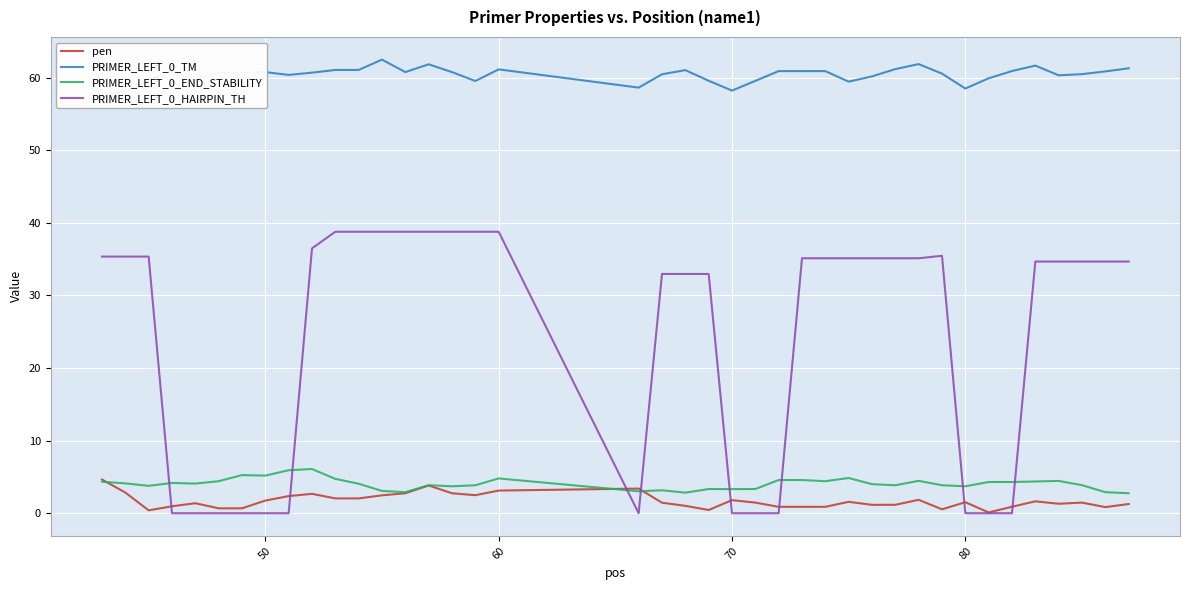

Reading left to right, what are all the values shown in this chart?

pen: 4.6	2.8	0.4	1.0	1.4	0.7	0.7	1.7	2.4	2.7	2.0	2.0	2.5	2.7	3.8	2.7	2.5	3.1	3.4	1.4	1.0	0.4	1.8	1.5	0.9	0.9	0.9	1.6	1.2	1.2	1.8	0.5	1.5	0.1	0.9	1.6	1.3	1.5	0.8	1.3
PRIMER_LEFT_0_TM: 57.4	58.2	59.6	61.0	59.6	60.7	60.7	60.7	60.4	60.7	61.0	61.0	62.5	60.7	61.8	60.7	59.5	61.1	58.6	60.4	61.0	59.6	58.2	59.5	60.9	60.9	60.9	59.4	60.2	61.2	61.8	60.5	58.5	59.9	60.9	61.6	60.3	60.5	60.8	61.3
PRIMER_LEFT_0_END_STABILITY: 4.3	4.1	3.8	4.2	4.1	4.4	5.2	5.2	5.9	6.1	4.7	4.1	3.1	2.9	3.9	3.7	3.9	4.8	3.0	3.2	2.8	3.3	3.3	3.3	4.6	4.6	4.4	4.8	4.0	3.9	4.5	3.9	3.7	4.3	4.3	4.4	4.5	3.9	2.9	2.8
PRIMER_LEFT_0_HAIRPIN_TH: 35.3	35.3	35.3	0.0	0.0	0.0	0.0	0.0	0.0	36.5	38.8	38.8	38.8	38.8	38.8	38.8	38.8	38.8	0.0	33.0	33.0	33.0	0.0	0.0	0.0	35.1	35.1	35.1	35.1	35.1	35.1	35.5	0.0	0.0	0.0	34.7	34.7	34.7	34.7	34.7